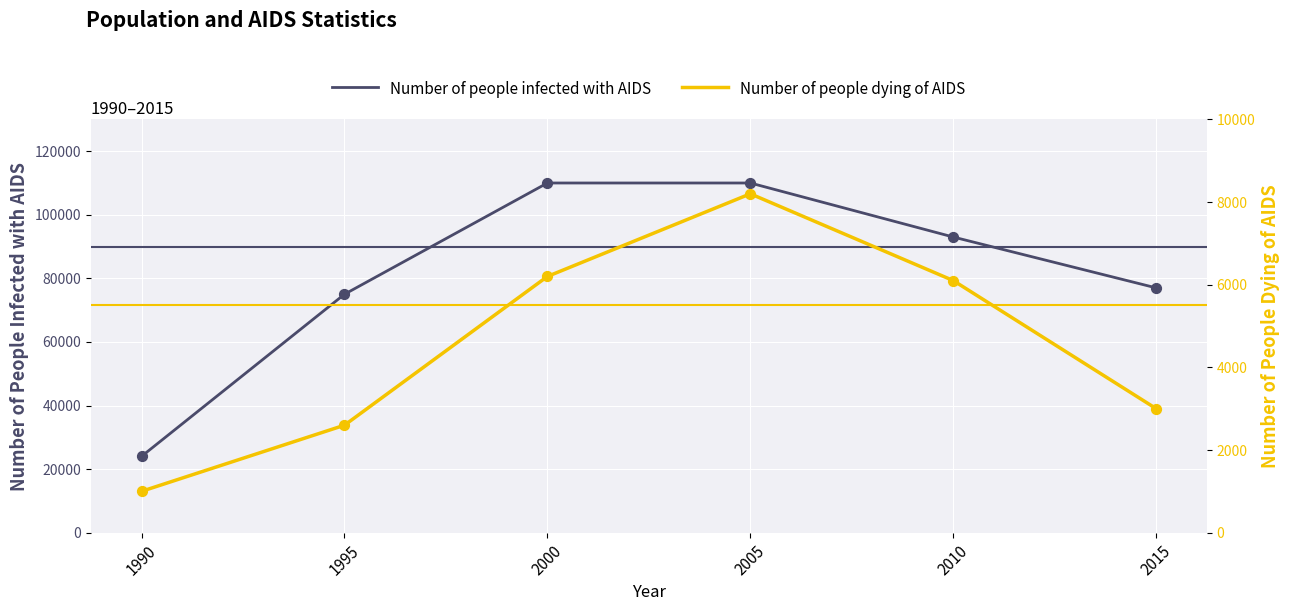

Is the value of Number of people dying of AIDS at 1995 greater than the value of Number of people infected with AIDS at 2000?

No